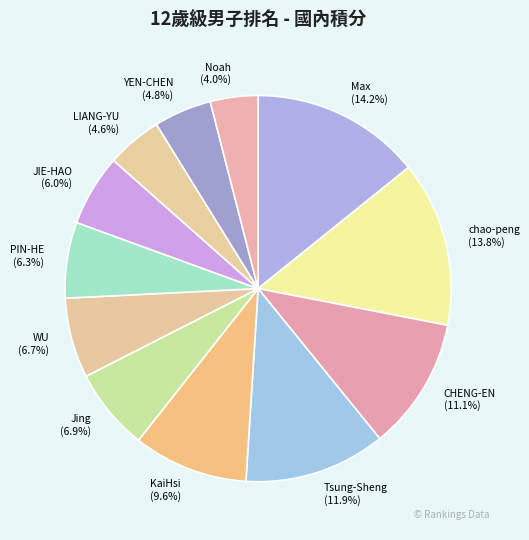

How many slices are in this pie chart?

12